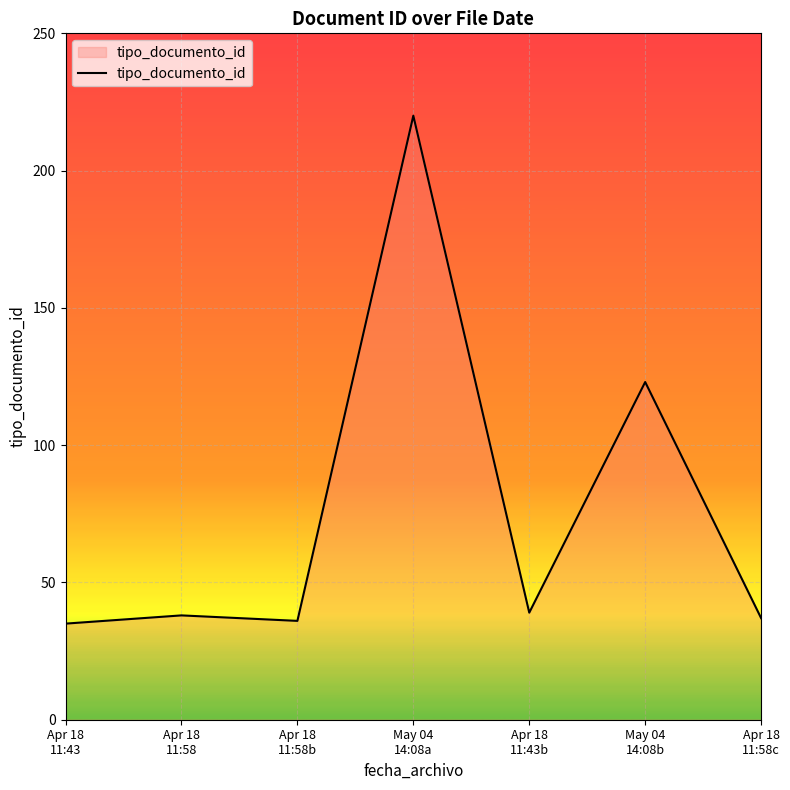

What is the minimum value shown in the chart?

35